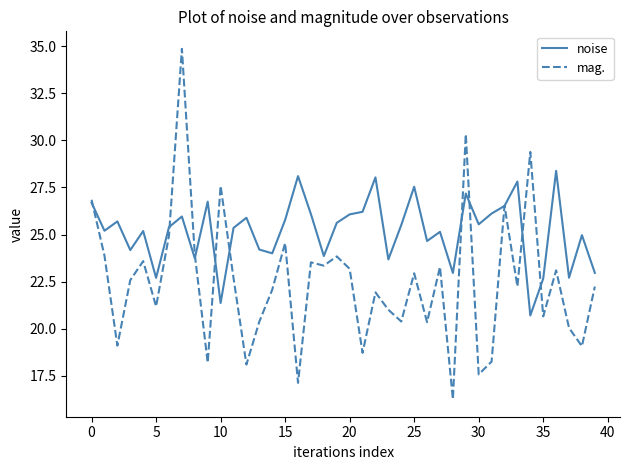

Which series has the largest range (max minus min)?

mag.